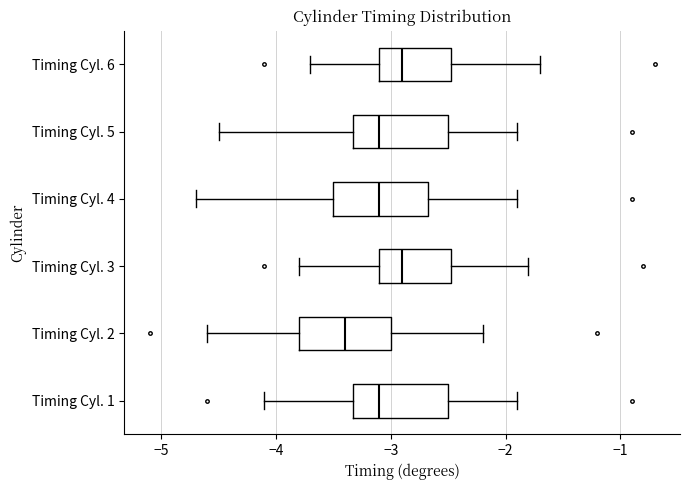

Which box's median line is the furthest to the left?

Timing Cyl. 2